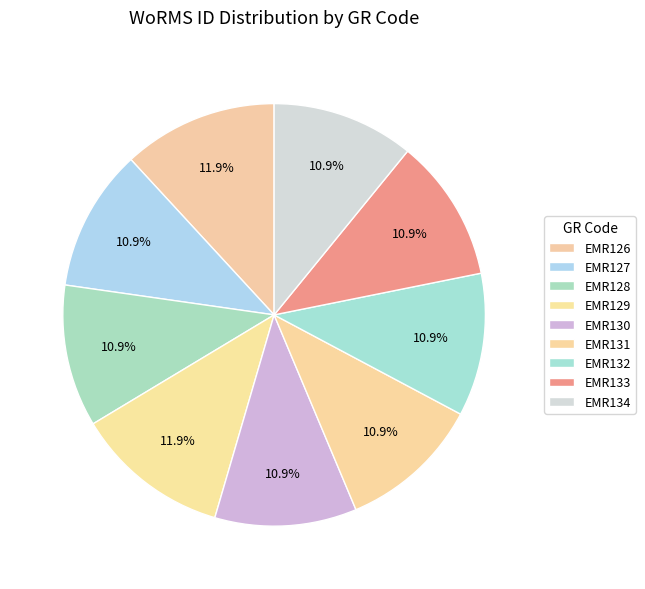

What percentage is the EMR131 slice, to the nearest percent?

11%